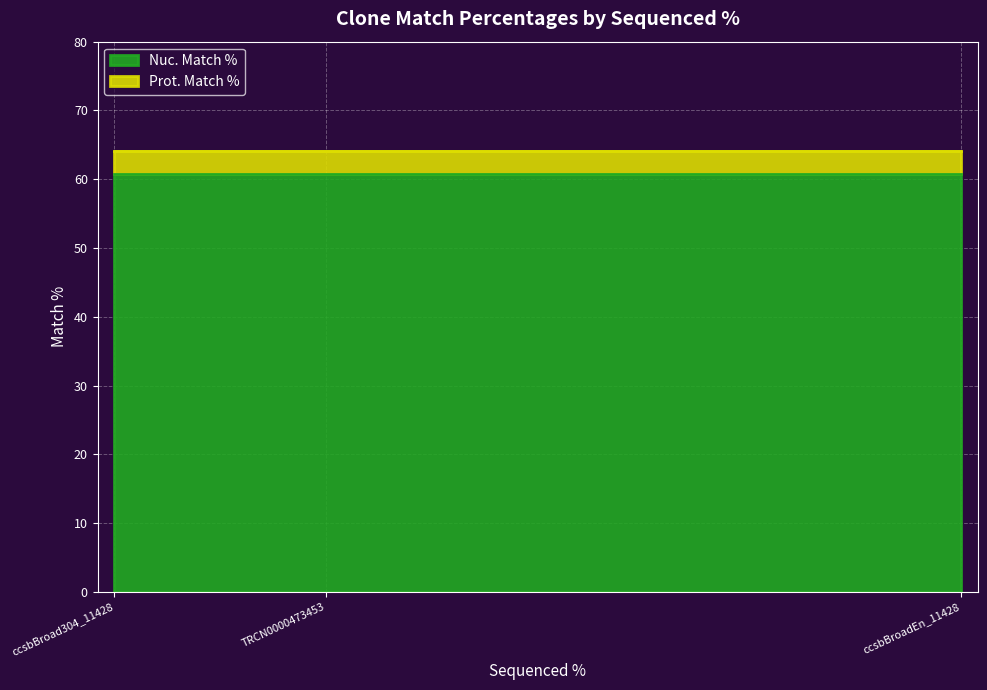

Which series has the largest total across all categories?

Prot. Match %